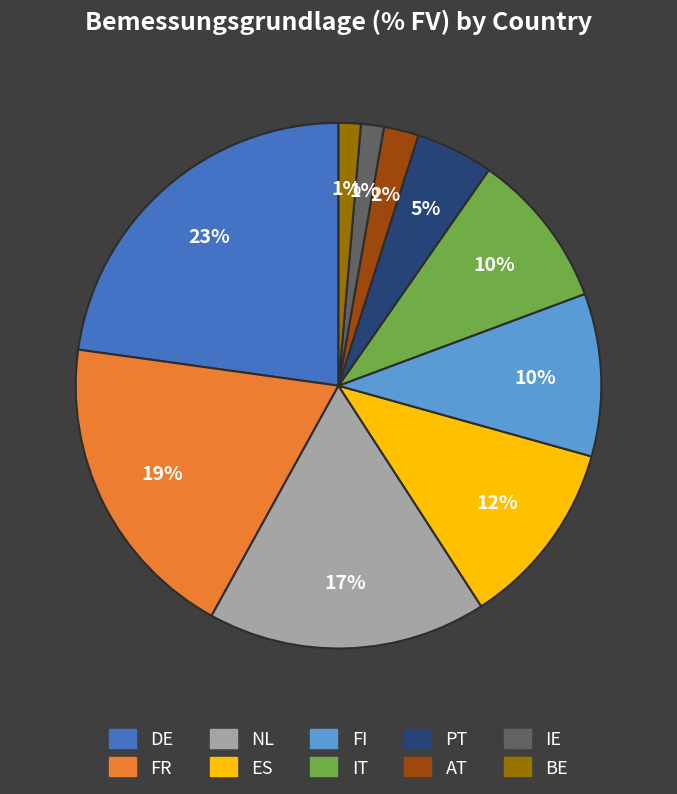

Is it true that BE is 8% of the pie?

False